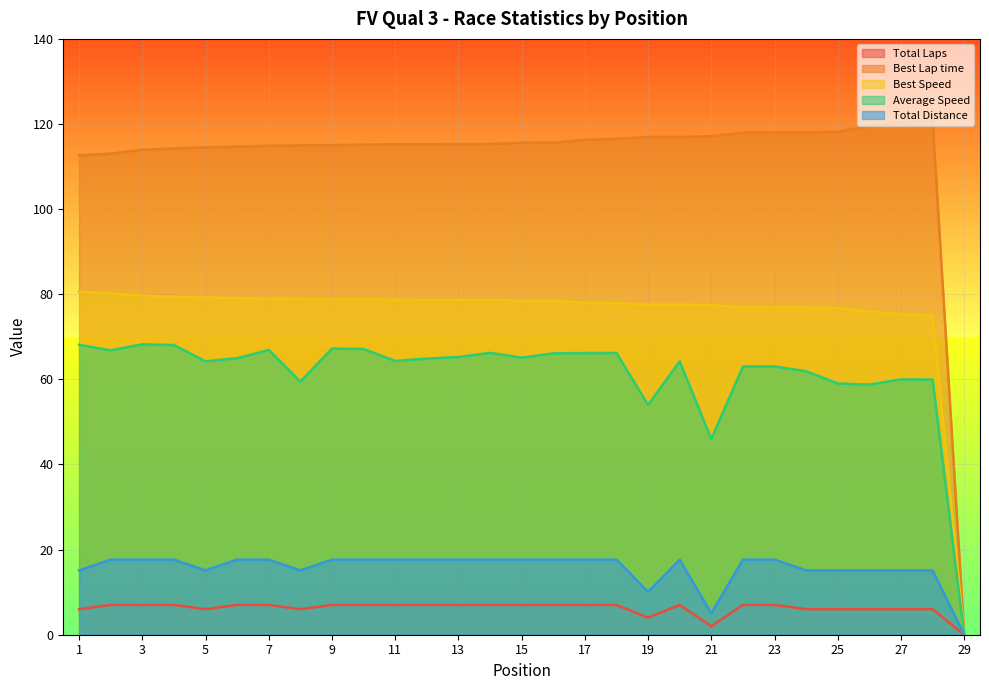

At which category does the chart reach its peak across all series?

28